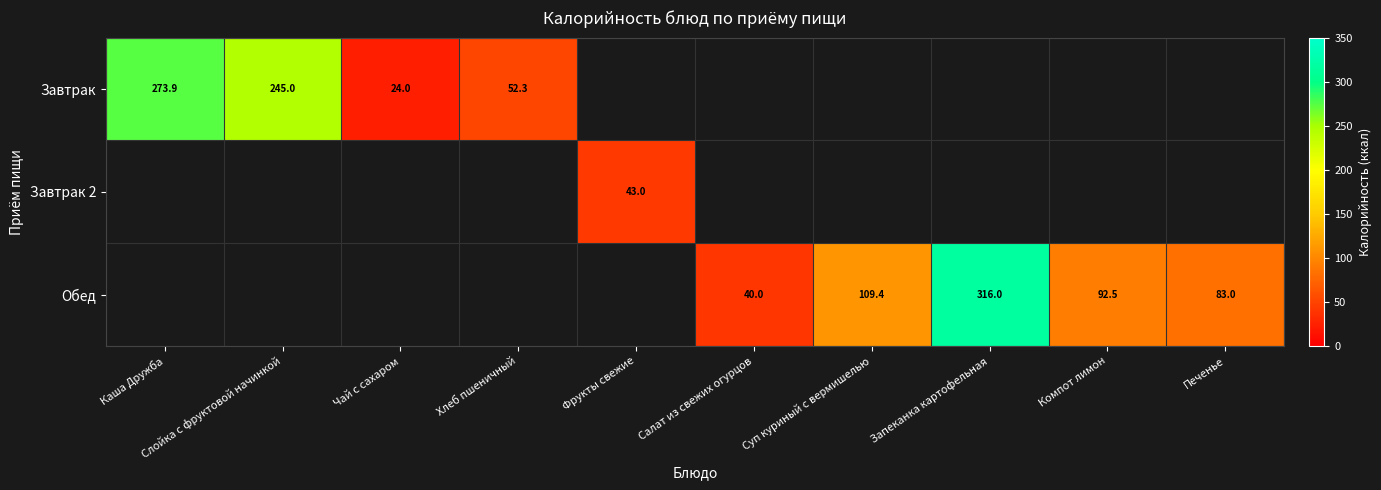

The Завтрак series shows 127.4 at Каша Дружба. True or false?

False